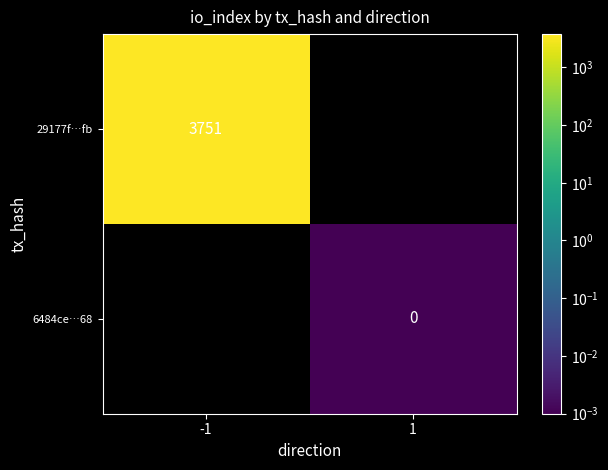

Is the value of 6484ce…68 at 1 greater than the value of 29177f…fb at -1?

No